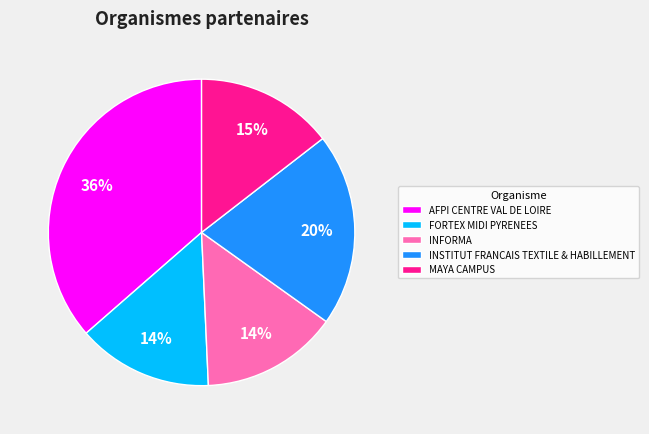

Which has a higher value, INSTITUT FRANCAIS TEXTILE & HABILLEMENT or FORTEX MIDI PYRENEES?

INSTITUT FRANCAIS TEXTILE & HABILLEMENT